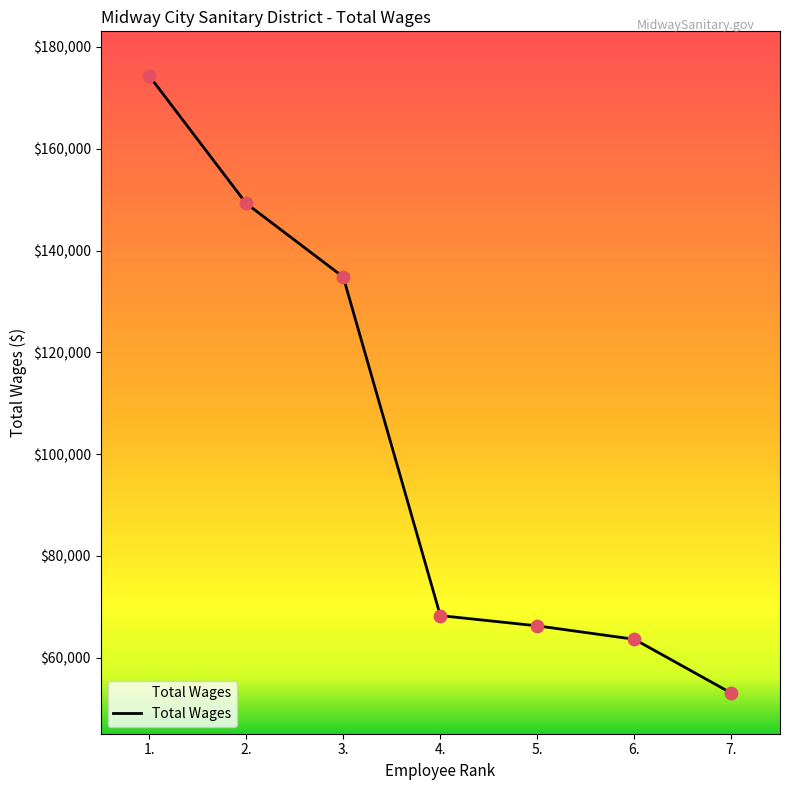

Between 7. and 5., which is larger?

5.